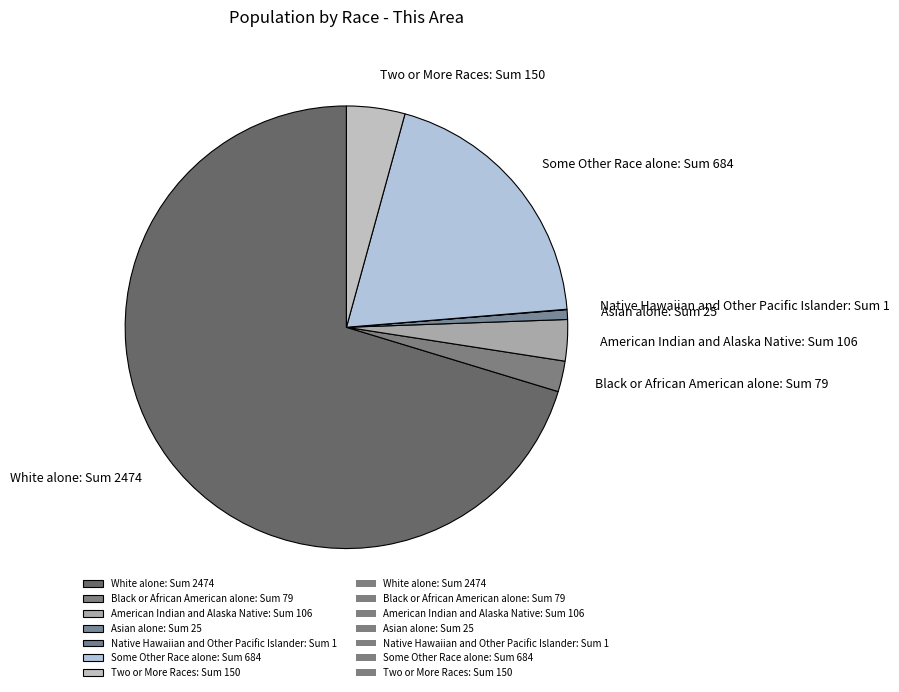

Does Two or More Races: Sum 150 represent more than half of the total?

No